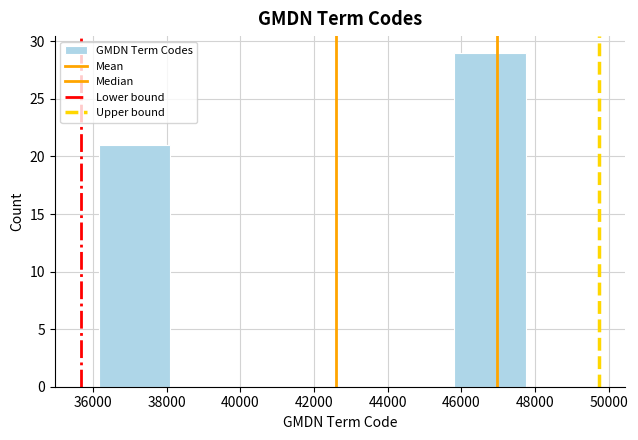

Reading left to right, list every bar in this chart as the range it spans on the x-axis followed by its height. Neither the bar edges nor the heights are printed on the chart, so give them approximately, as read against the axes.

36200 to 38000: 21
38000 to 40000: 0
40000 to 42000: 0
42000 to 43800: 0
43800 to 45800: 0
45800 to 47800: 29